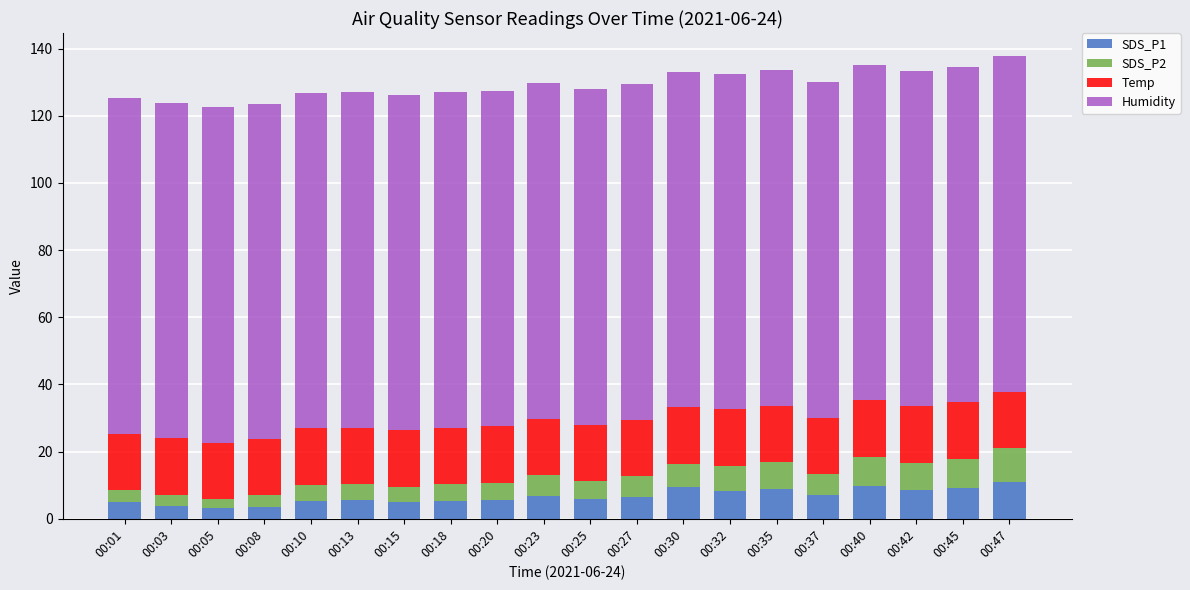

What is the value of the SDS_P1 bar at the 18th from the left?

8.7